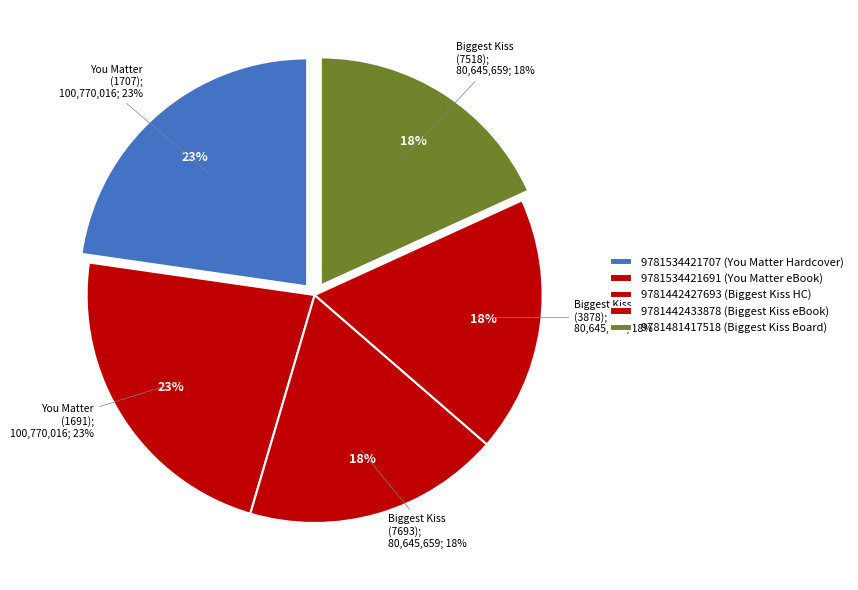

Which has a higher value, You Matter (9781534421691) or Biggest Kiss (9781442433878)?

You Matter (9781534421691)